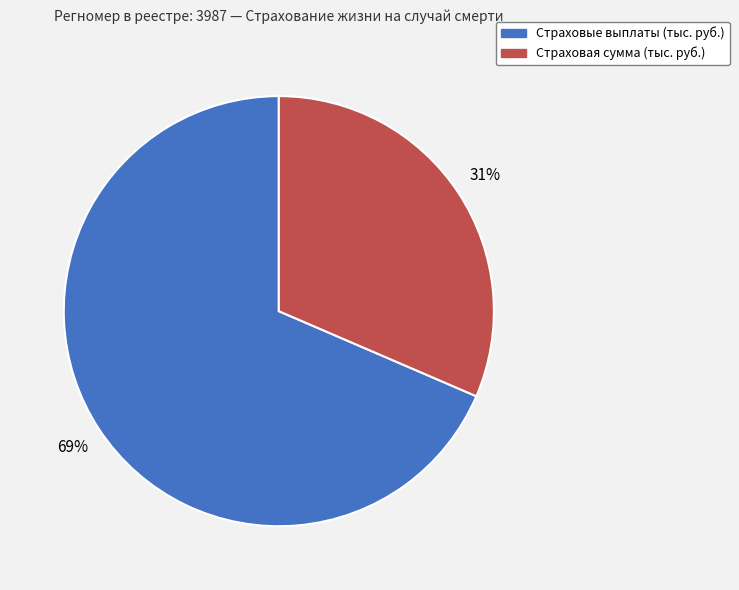

Which has a higher value, Страховые выплаты (тыс. руб.) or Страховая сумма (тыс. руб.)?

Страховые выплаты (тыс. руб.)